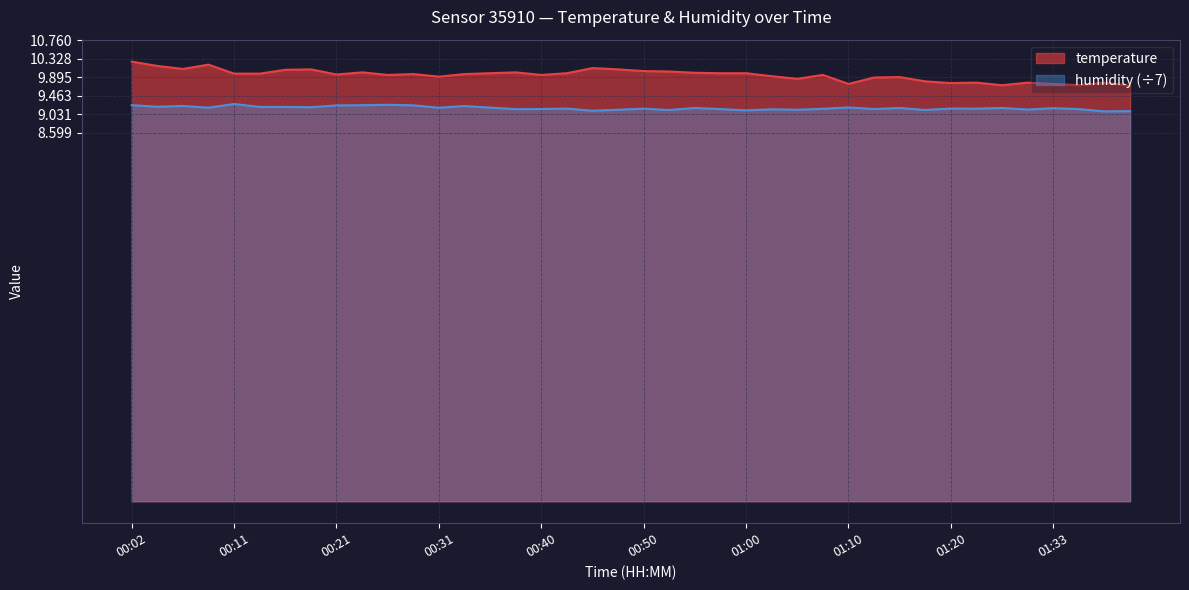

What is the difference between the second highest and second lowest values in the temperature series?

0.5